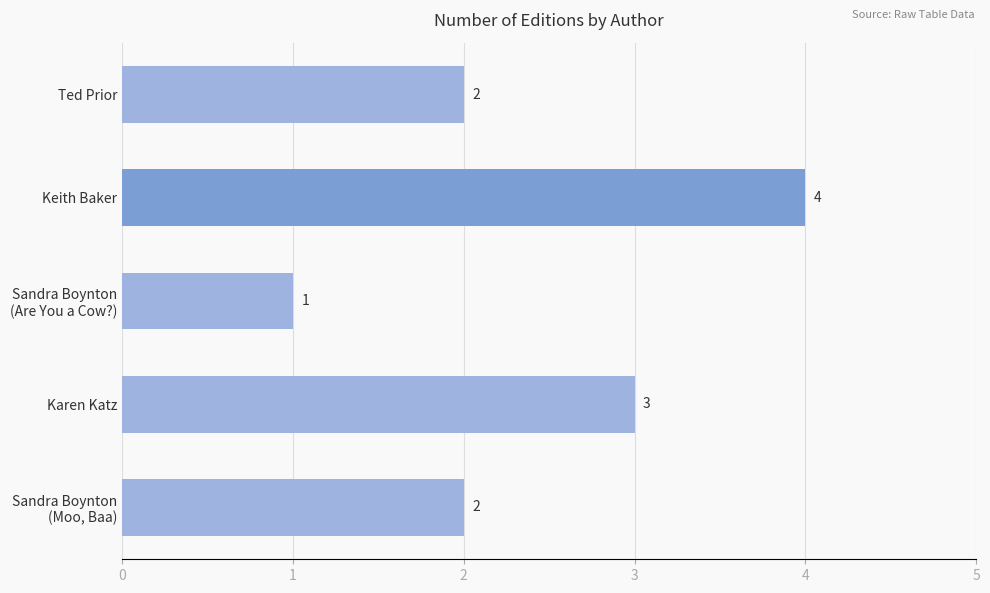

How many categories are shown in the chart?

5